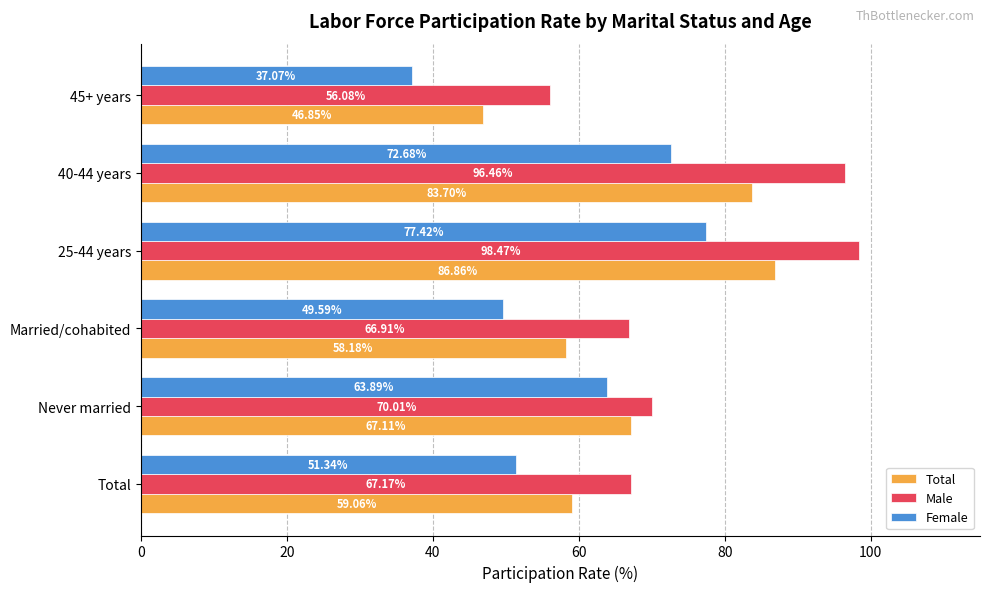

What is the maximum value for Male?

98.5